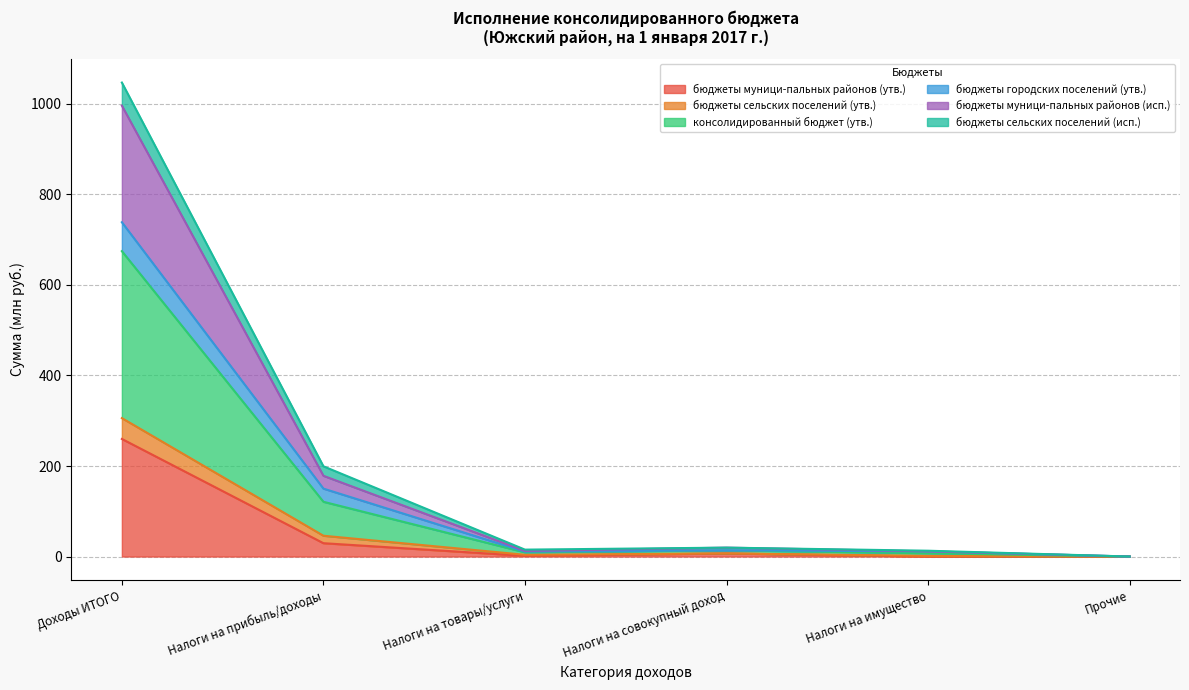

Is it true that консолидированный бюджет (утв.) equals 23.8 at Налоги на товары/услуги?

False